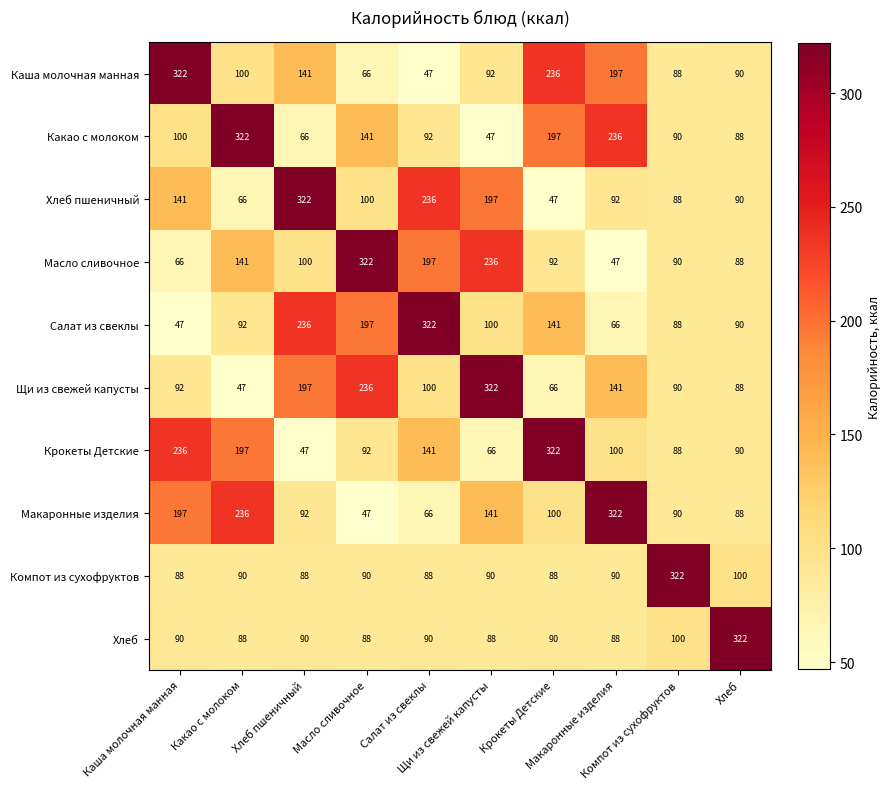

At how many categories does at least one series exceed 278?

10